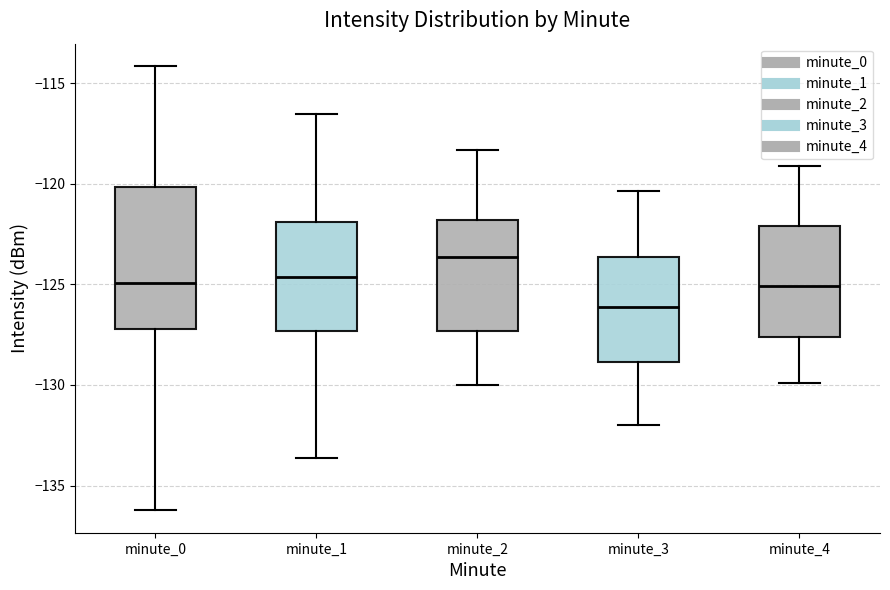

Where is the lower edge of the box for minute_3 on the y-axis? The values are not printed on the chart, so give them approximately, as read against the axis.

-129.0